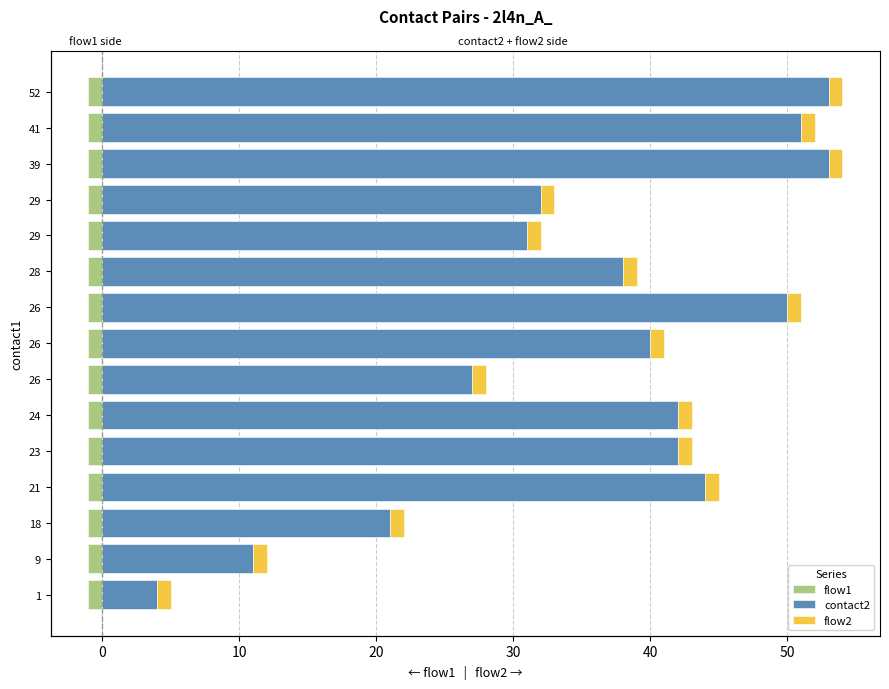

How many bars are there in each group?

3